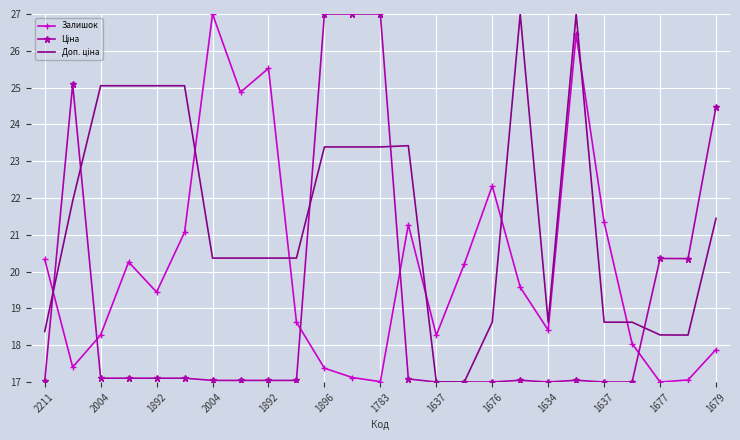

What is the smallest value displayed?

17.0